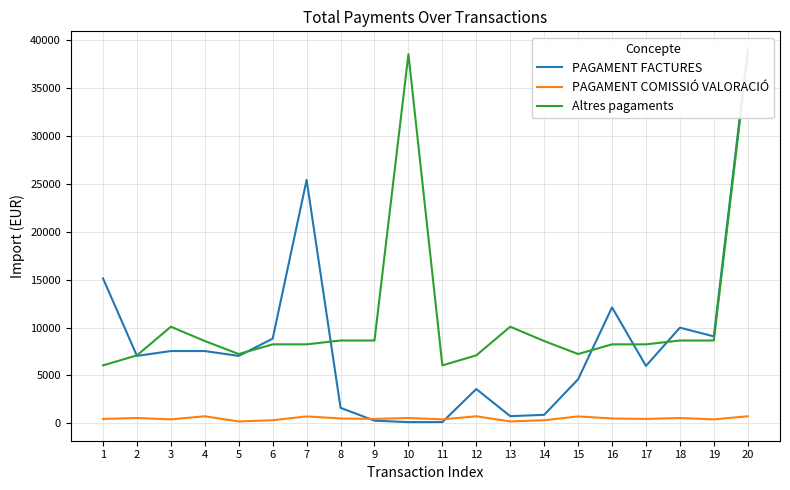

At which label does Altres pagaments reach its minimum?

1